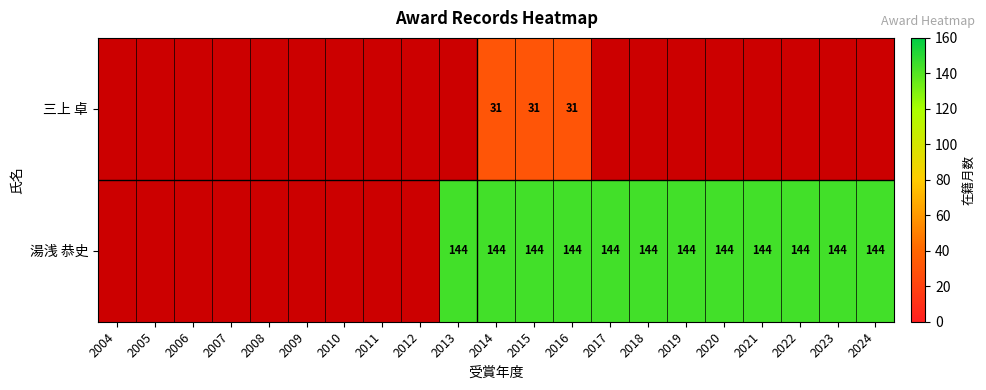

Which has a higher value, 2005 or 2016?

2016